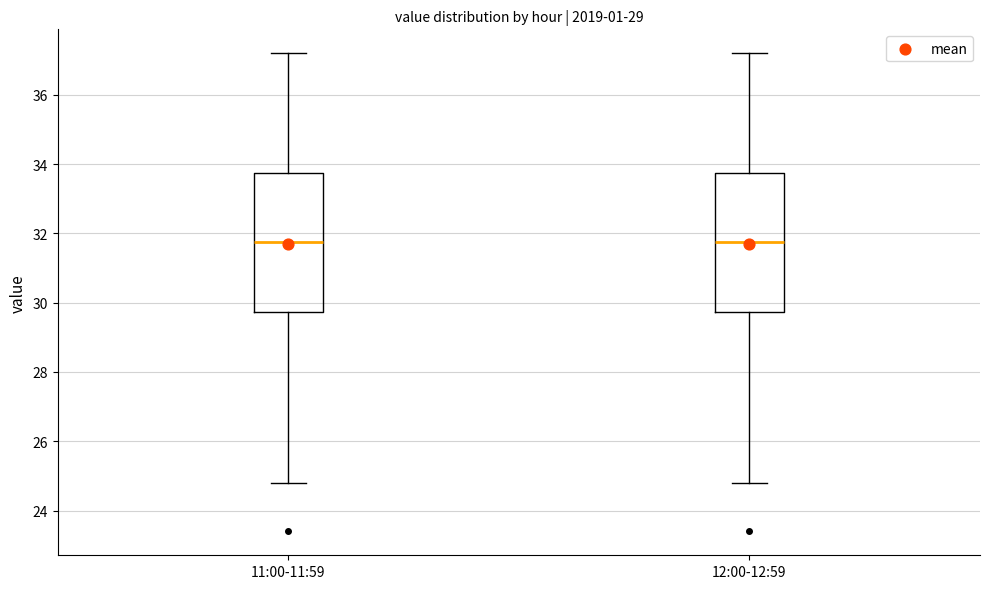

Reading left to right, read every box against the y-axis: the position of its median line, the range the box covers, and the ends of its whiskers. The values are not printed on the chart, so give them approximately, as read against the axis.

11:00-11:59: median 31.8, box 29.8 to 33.8, whiskers 24.8 to 37.2
12:00-12:59: median 31.8, box 29.8 to 33.8, whiskers 24.8 to 37.2